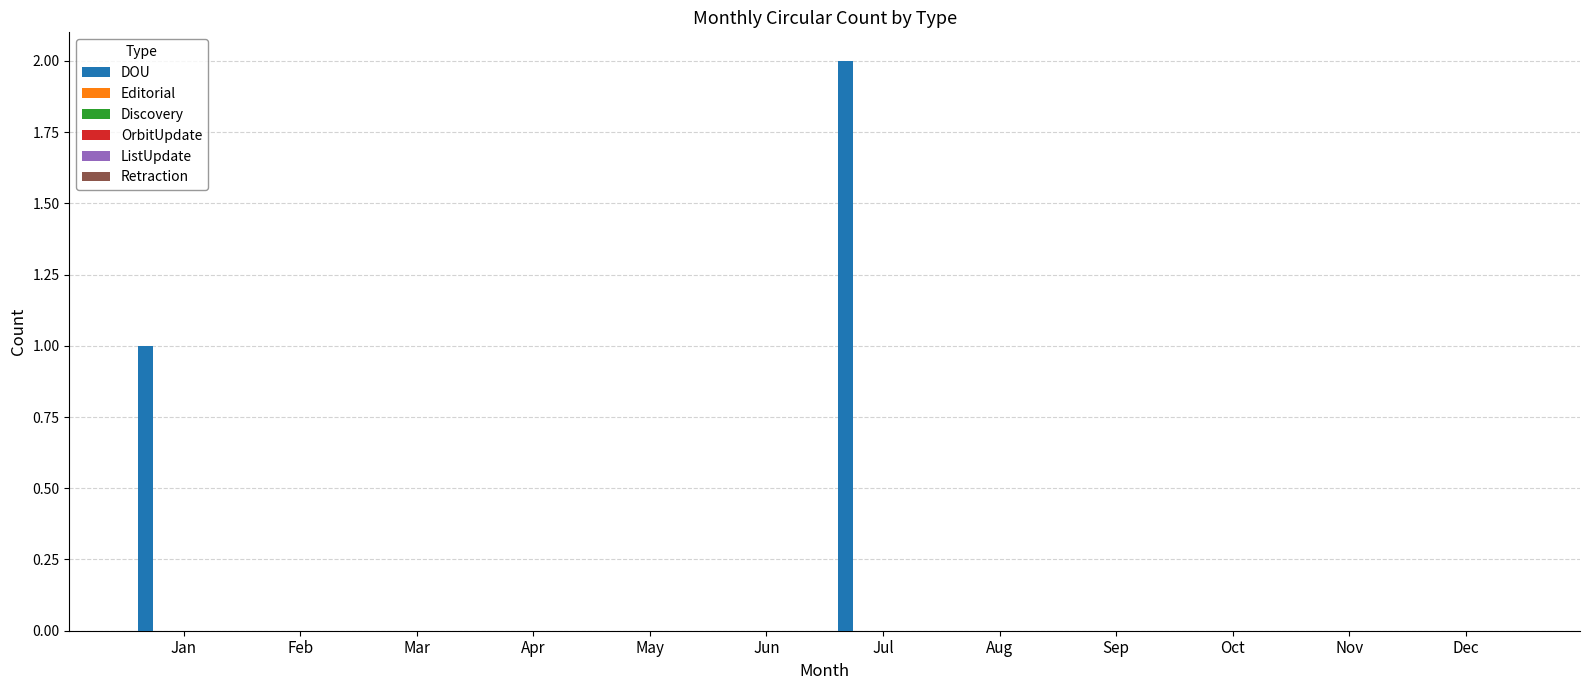

What is the sum of all values?

3